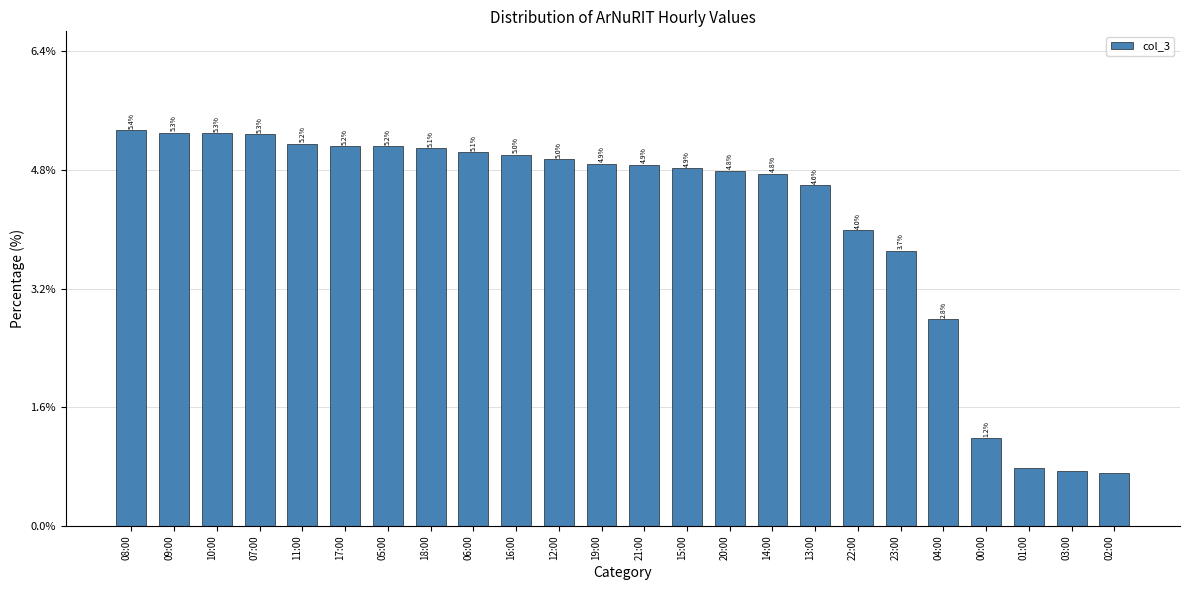

Where does the data first go above 4?

08:00